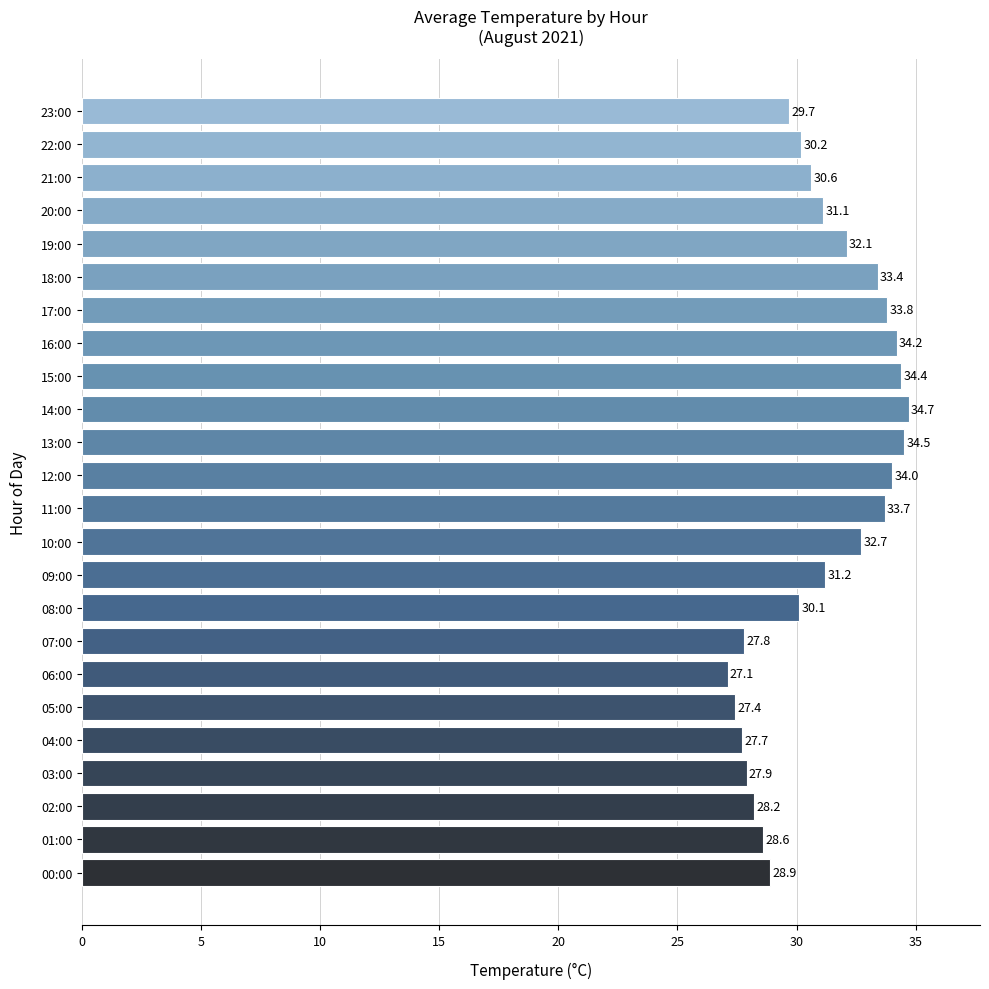

List the labels in order of value, largest first.

14:00, 13:00, 15:00, 16:00, 12:00, 17:00, 11:00, 18:00, 10:00, 19:00, 09:00, 20:00, 21:00, 22:00, 08:00, 23:00, 00:00, 01:00, 02:00, 03:00, 07:00, 04:00, 05:00, 06:00